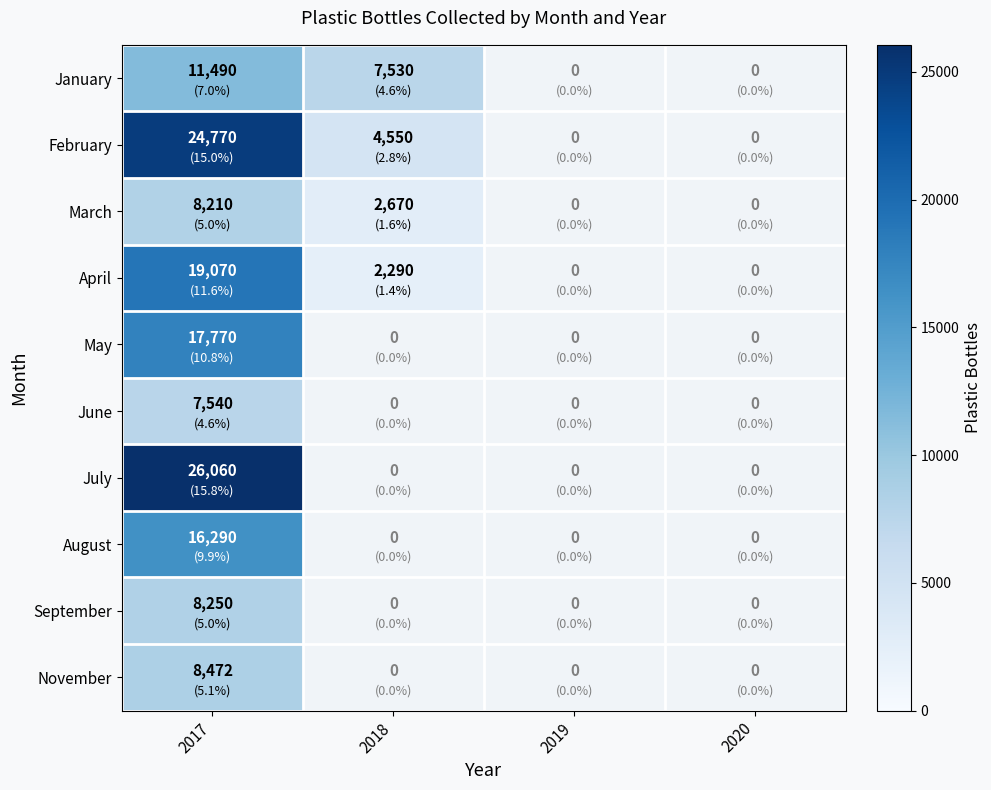

What is the spread (max minus min) of values at 2017?

18520